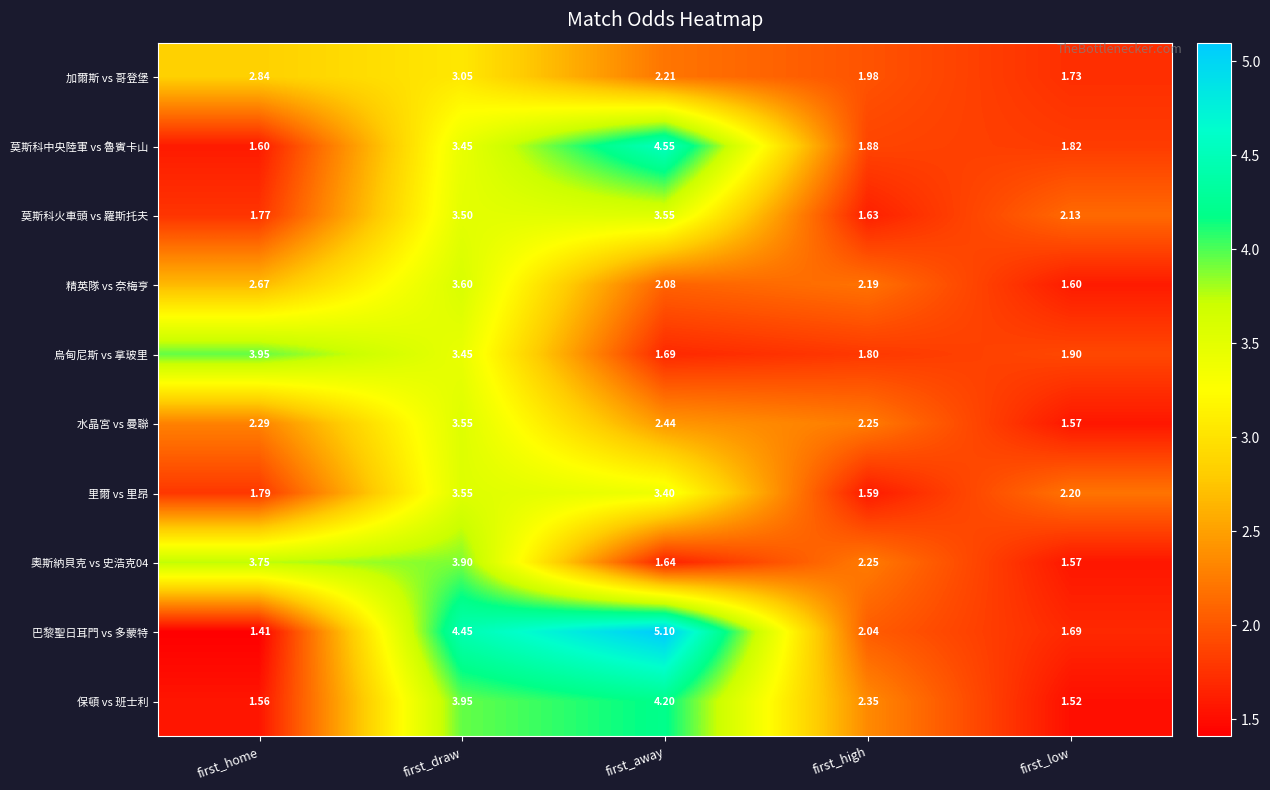

At which label does 保頓 vs 班士利 first exceed 2?

first_draw